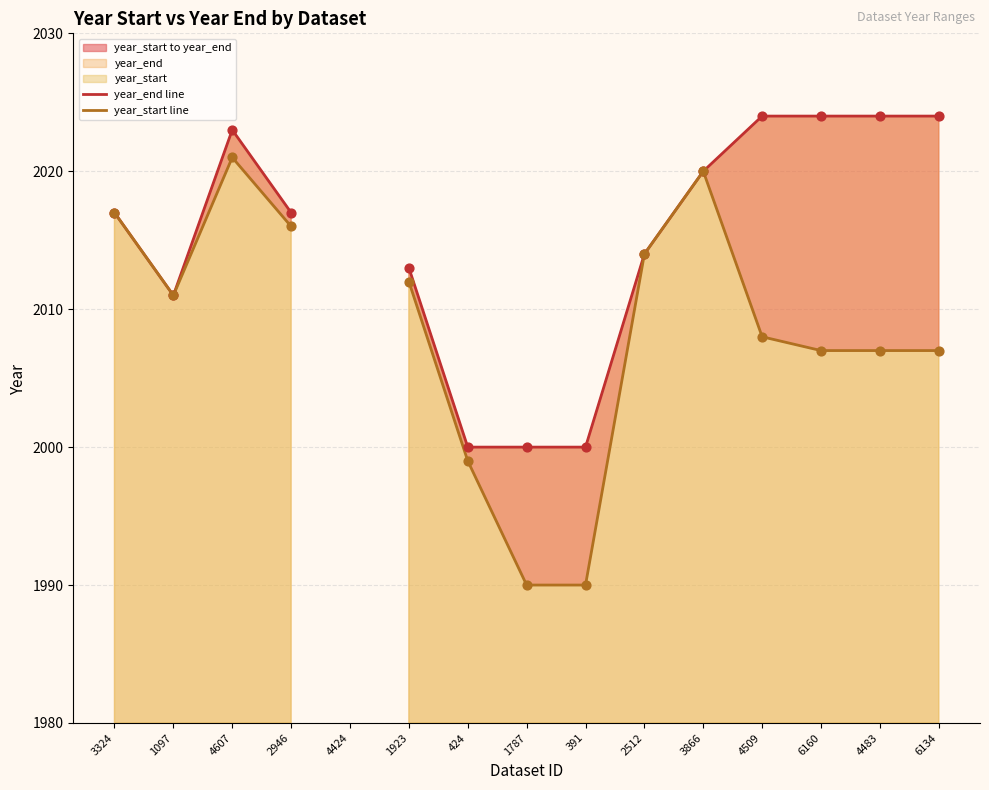

Which series contains the lowest Y value?

year_start line